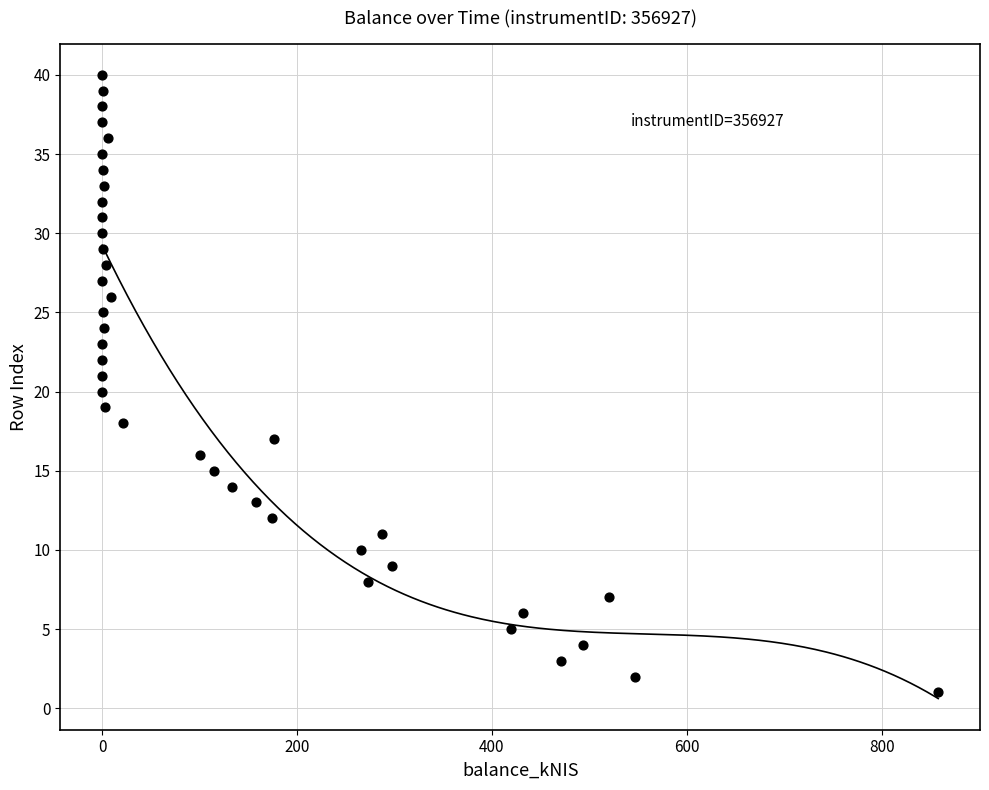

What is the range of Y values (max minus min)?

39